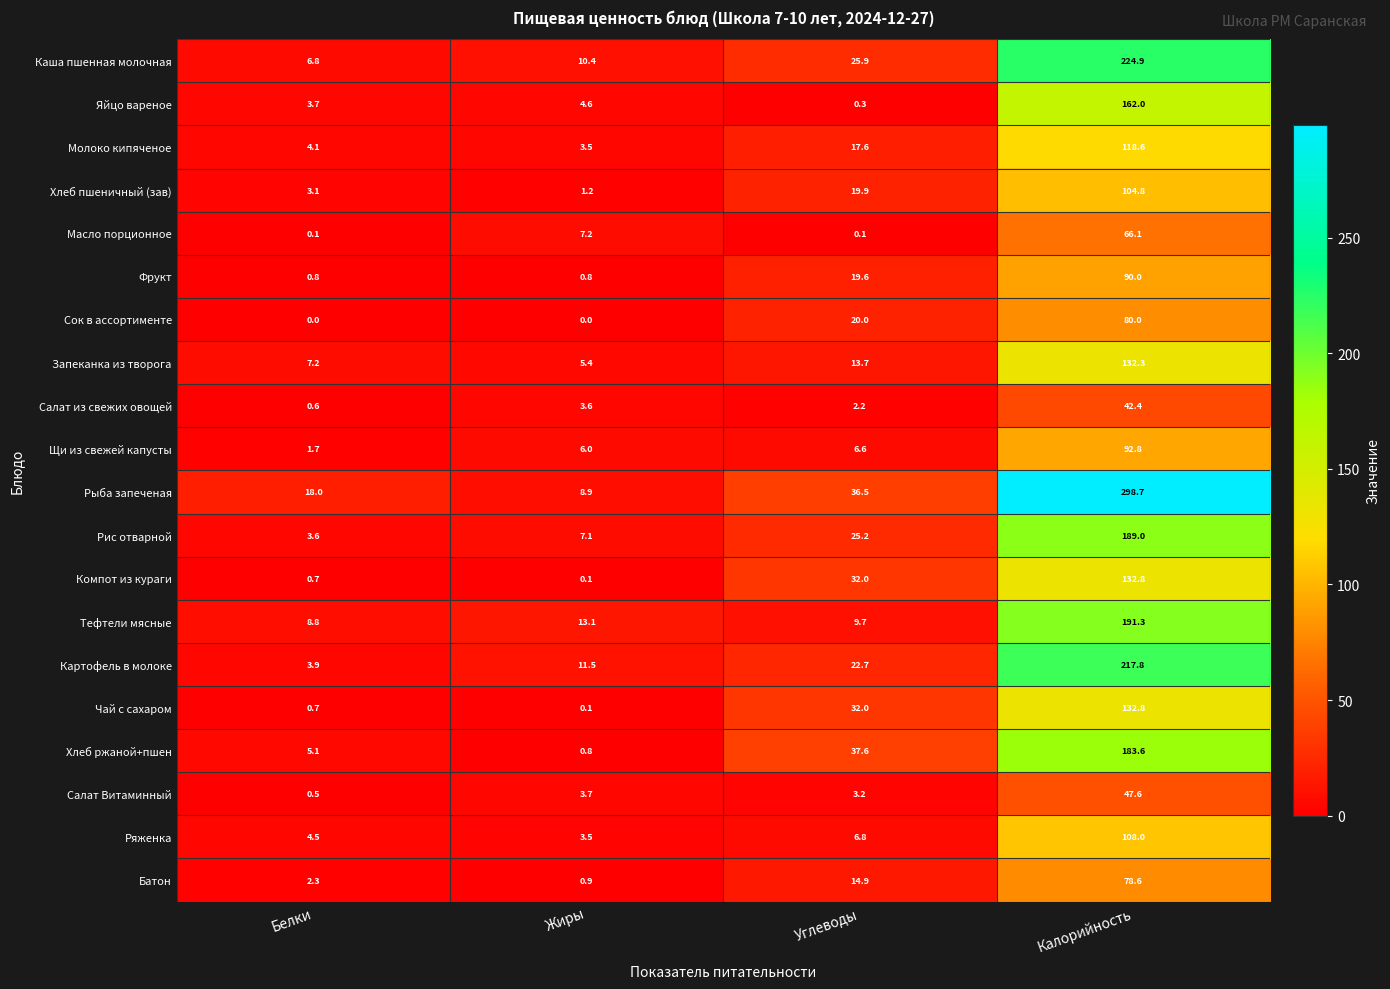

What is the maximum value shown in the chart?

298.7